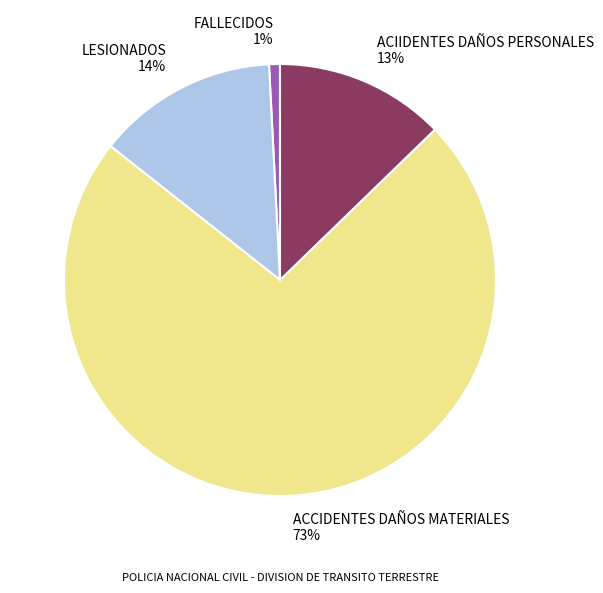

Does FALLECIDOS represent more than half of the total?

No